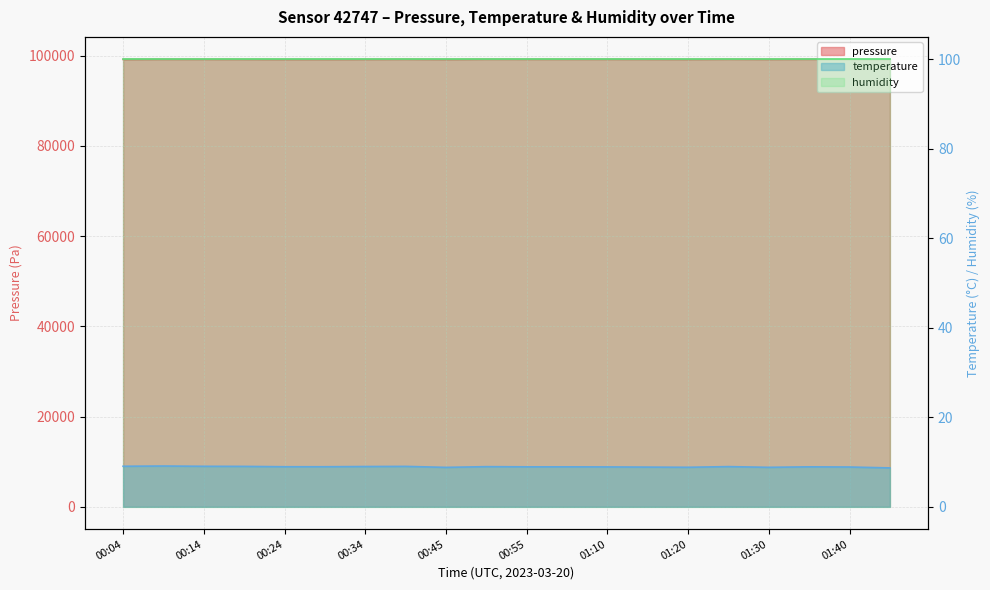

At which category does temperature reach its first local peak?

00:09